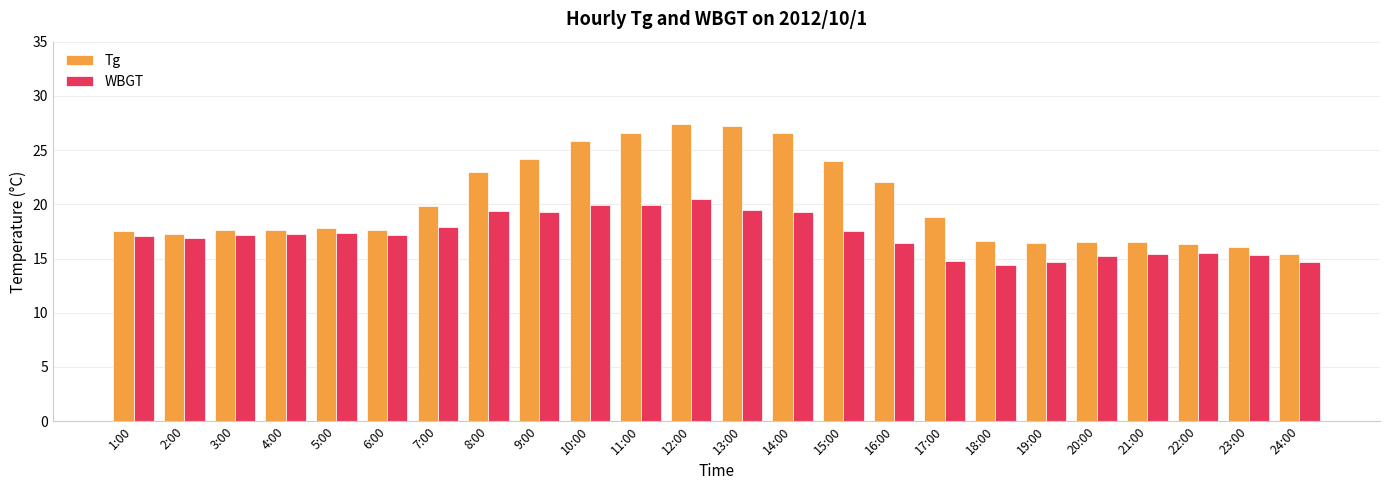

What is the value of the Tg bar at the 5th from the left?

17.8